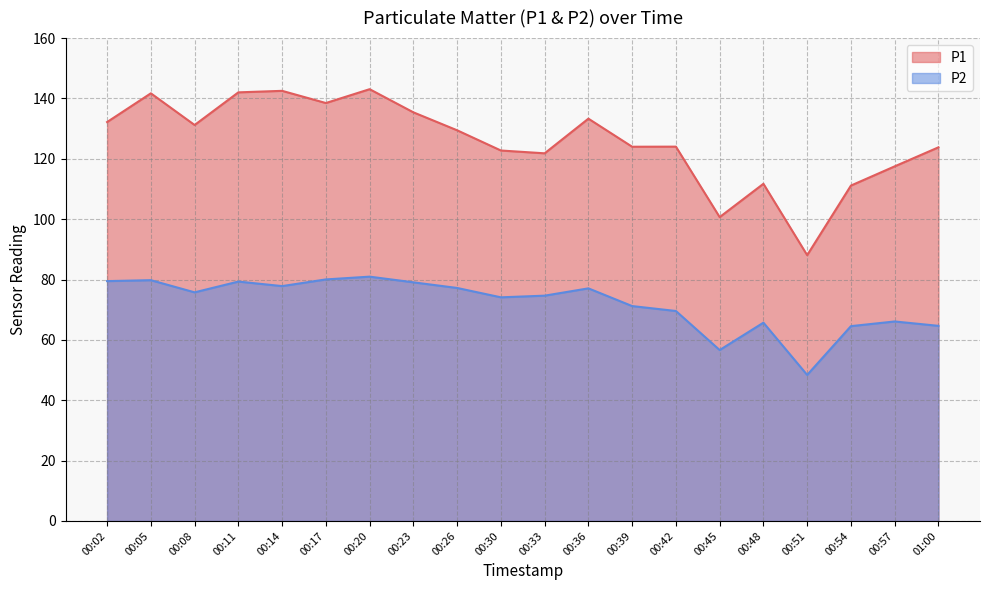

Rank the series at 00:05 from highest to lowest value.

P1, P2